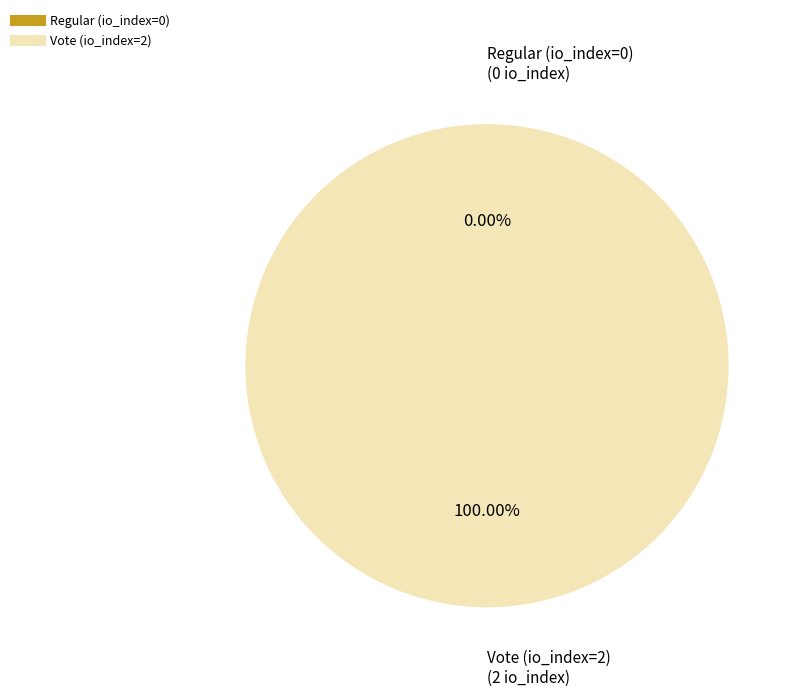

To the nearest percent, what percentage of the pie is Vote (io_index=2)?

100%